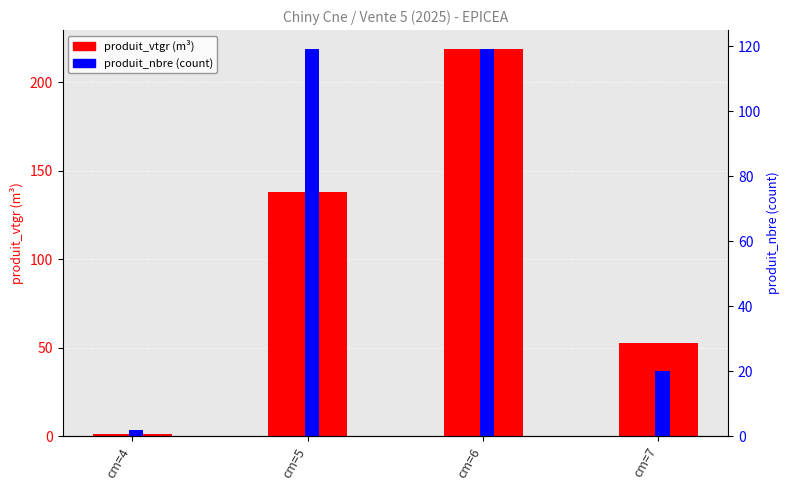

Reading right to left, transcribe all the data shown in this chart.

produit_vtgr (m³): cm=7=52.4	cm=6=218.5	cm=5=138.1	cm=4=1.4
produit_nbre (count): cm=7=20.0	cm=6=119.0	cm=5=119.0	cm=4=2.0